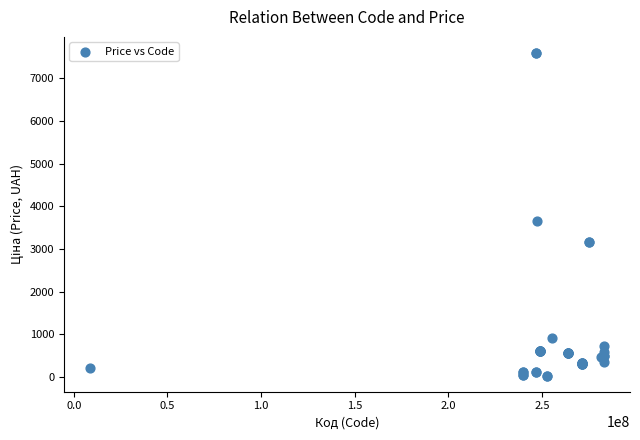

What Y value in the scatter plot is closest to 3814?

3646.5